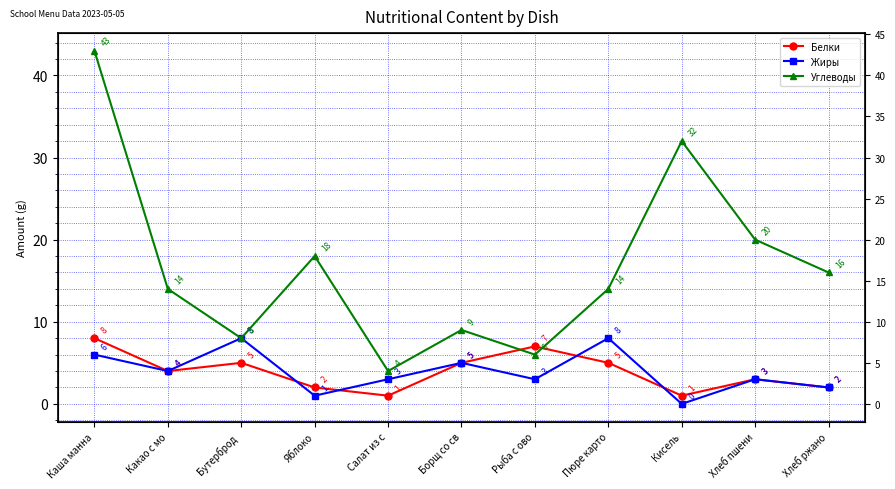

Is it true that Углеводы equals 13 at Бутерброд ?

False